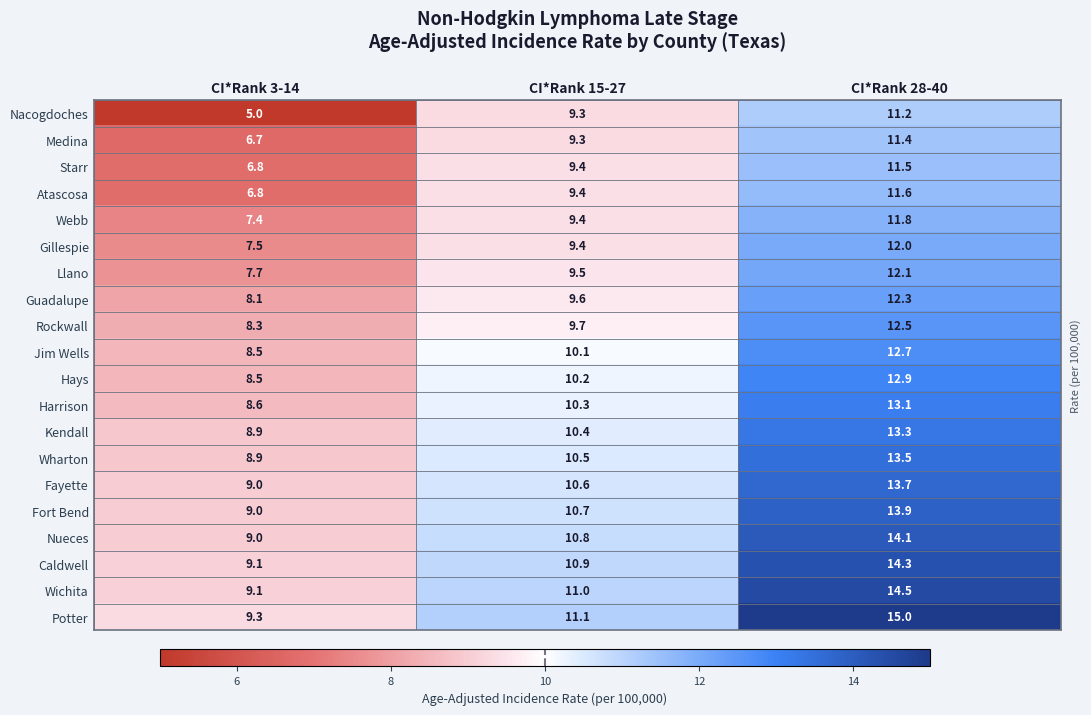

Which series has the largest range (max minus min)?

Nacogdoches